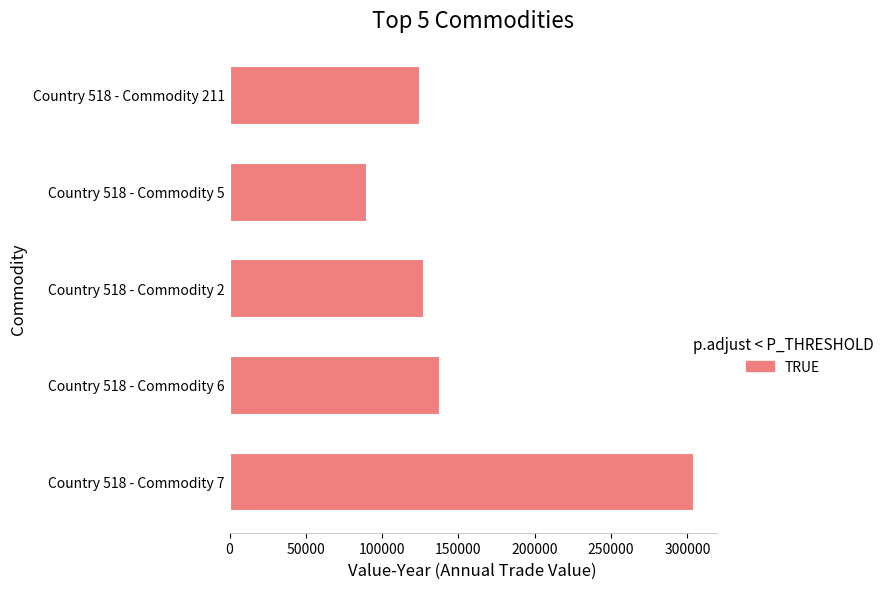

What is the ratio of the value at Country 518 - Commodity 5 to the value at Country 518 - Commodity 2?

0.7